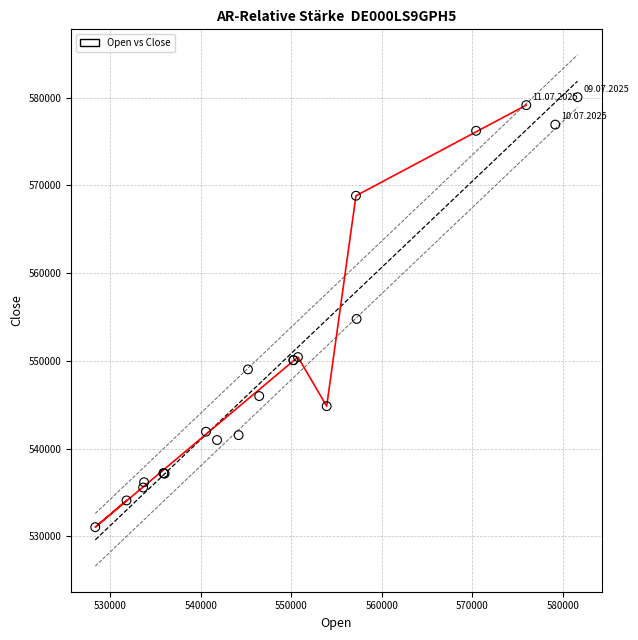

What Y value in the scatter plot is closest to 555540?

554768